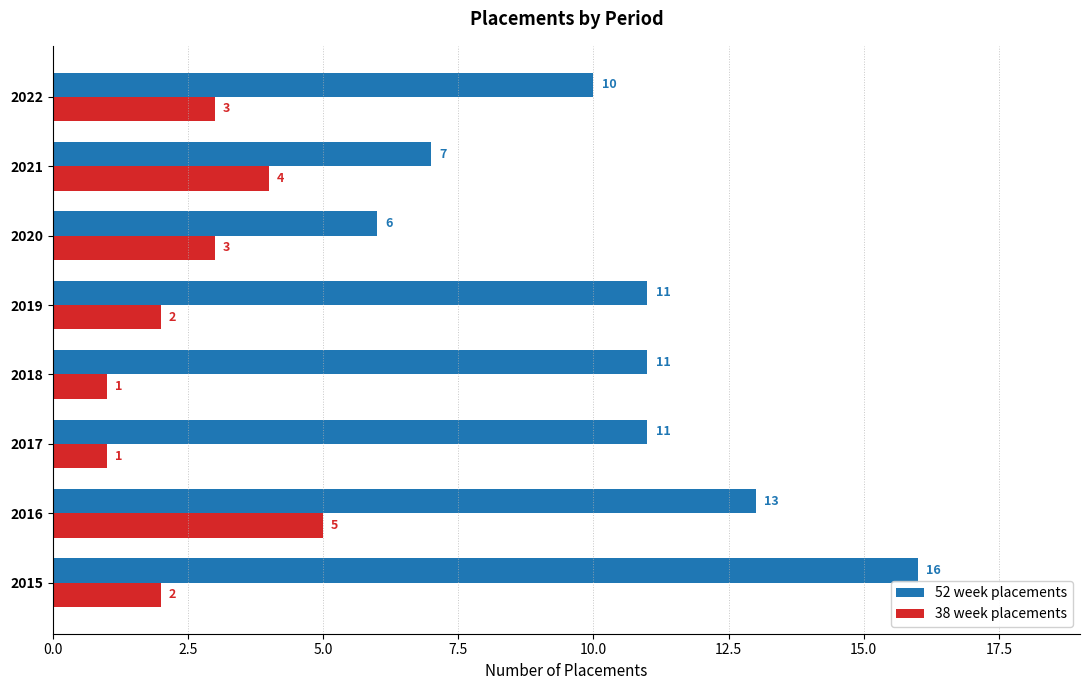

What is the average value of the 38 week placements series?

3